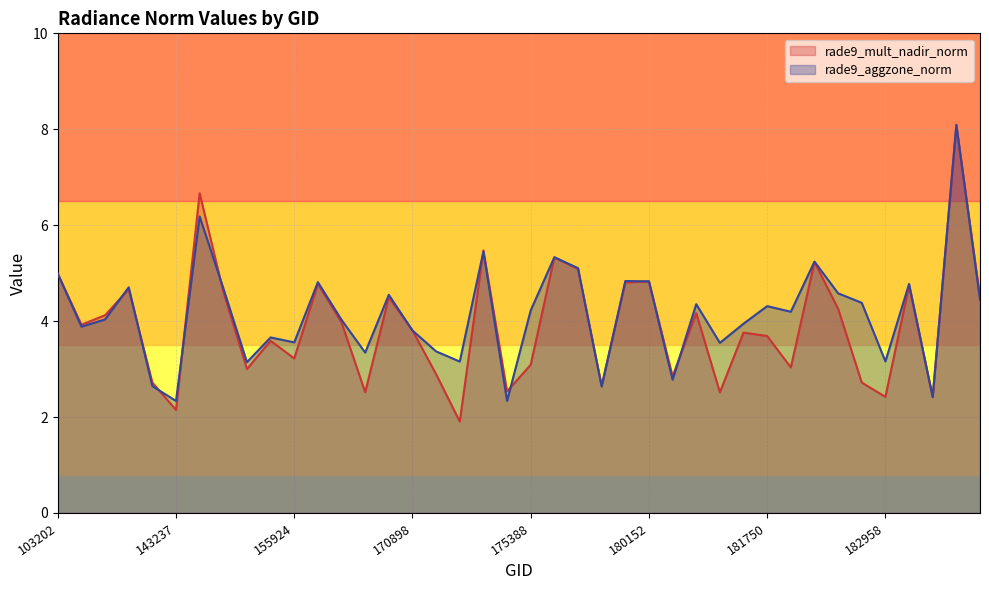

Where is rade9_mult_nadir_norm nearest to the value 4?

170155